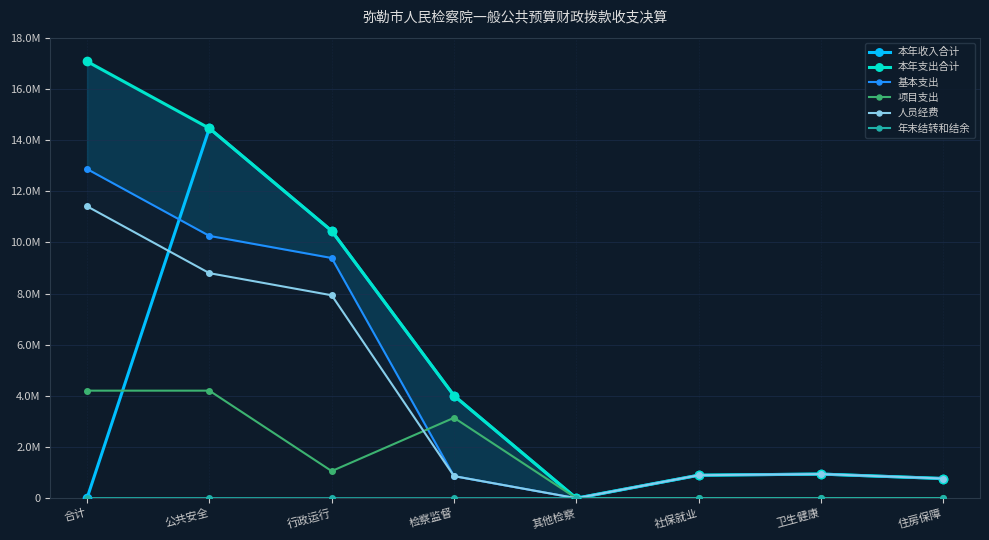

How many times do 年末结转和结余 and 本年支出合计 cross each other?

2